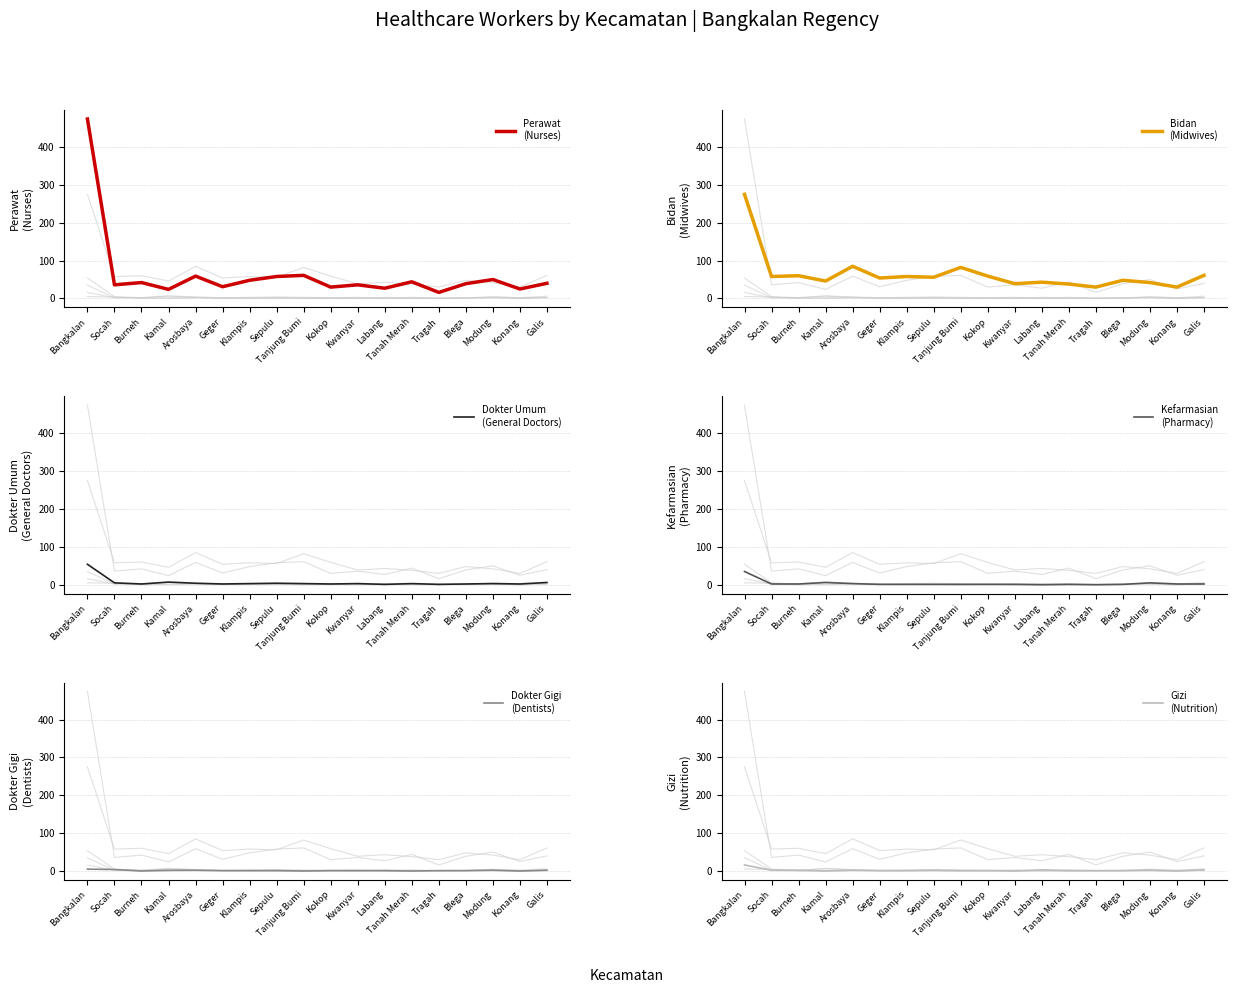

True or false: Gizi
(Nutrition) has a value of 28 at Bangkalan.

False